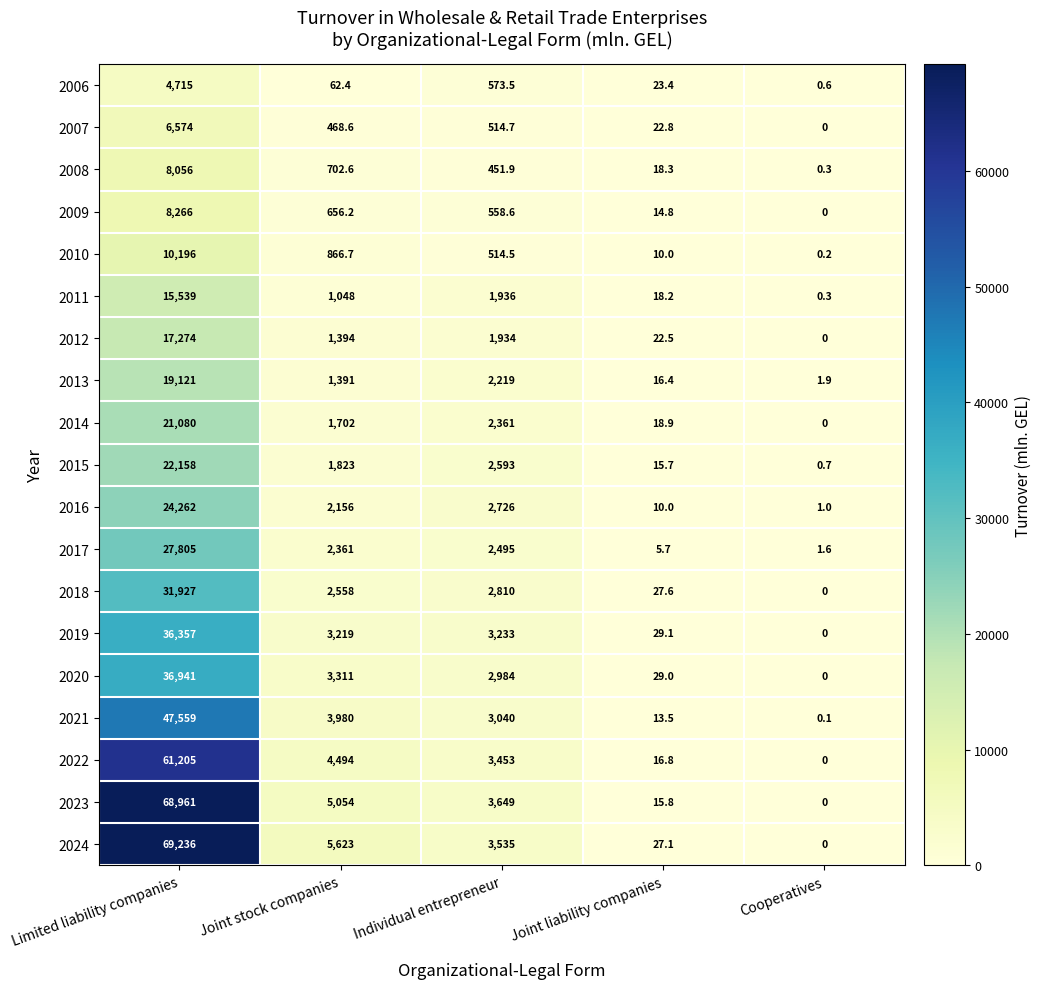

List the series in order of their peak value, lowest first.

2006, 2007, 2008, 2009, 2010, 2011, 2012, 2013, 2014, 2015, 2016, 2017, 2018, 2019, 2020, 2021, 2022, 2023, 2024